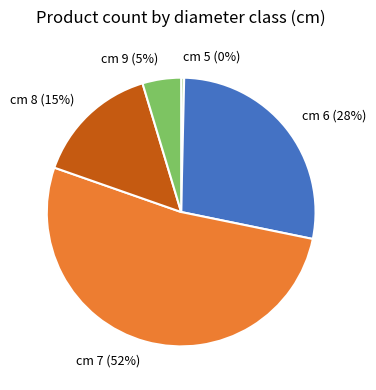

Rank the categories by value from highest to lowest.

cm 7 (52%), cm 6 (28%), cm 8 (15%), cm 9 (5%), cm 5 (0%)